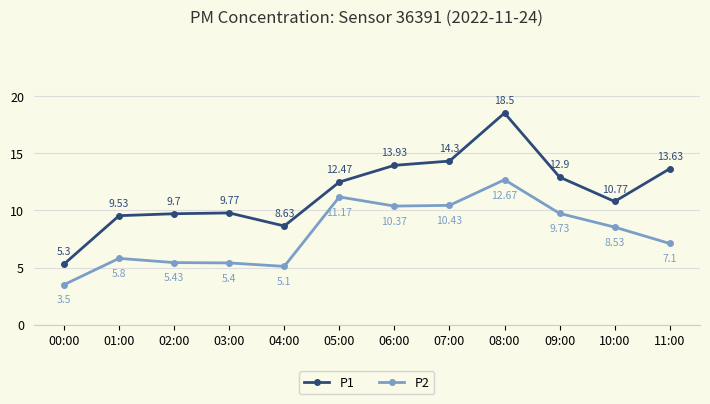

Reading right to left, list all the values displayed in this chart.

P1: 13.6	10.8	12.9	18.5	14.3	13.9	12.5	8.6	9.8	9.7	9.5	5.3
P2: 7.1	8.5	9.7	12.7	10.4	10.4	11.2	5.1	5.4	5.4	5.8	3.5